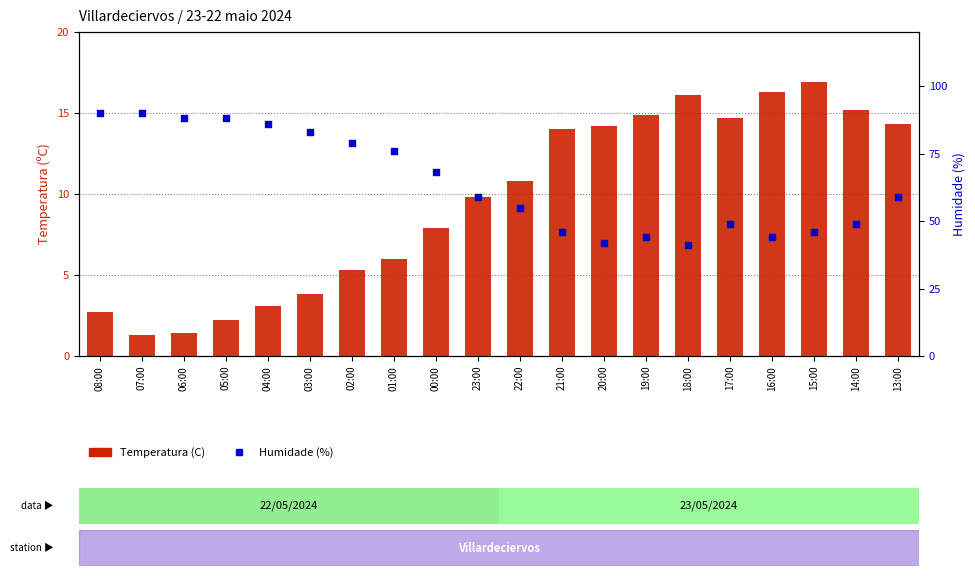

Which series contains the lowest Y value?

Temperatura (C)